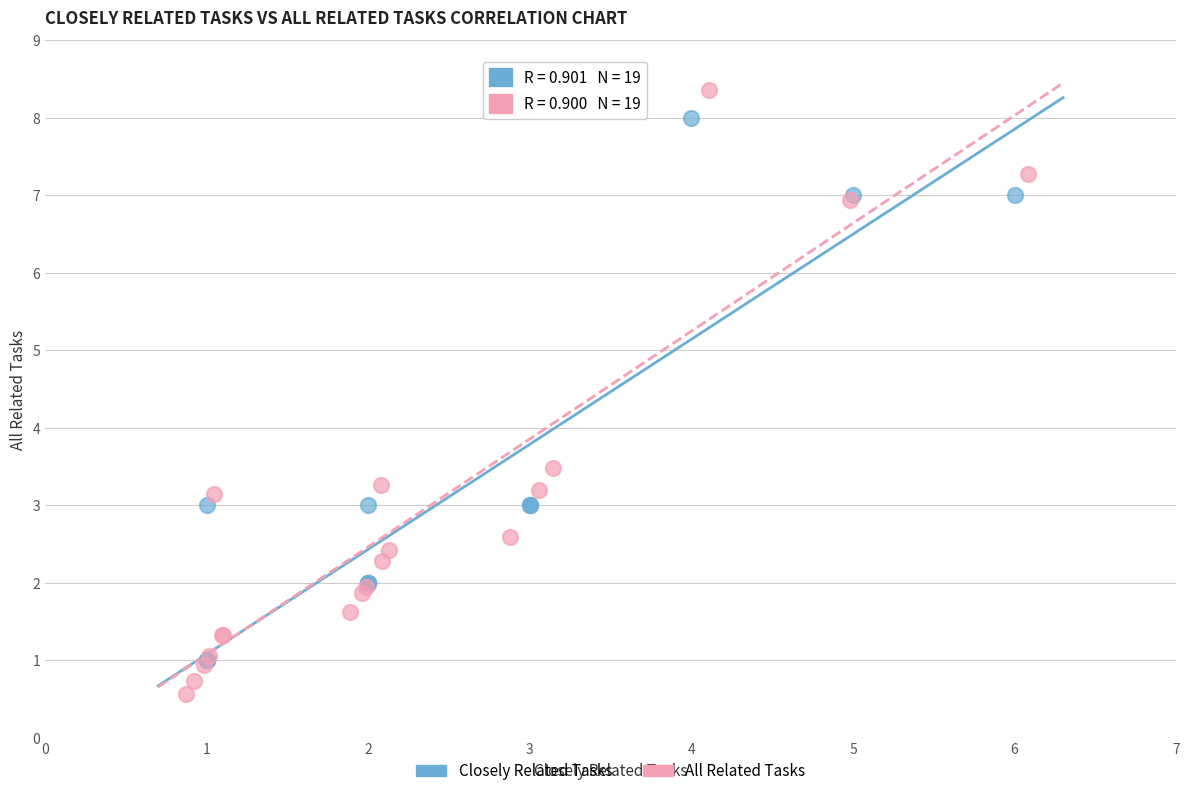

Which series has the widest spread of Y values?

All Related Tasks